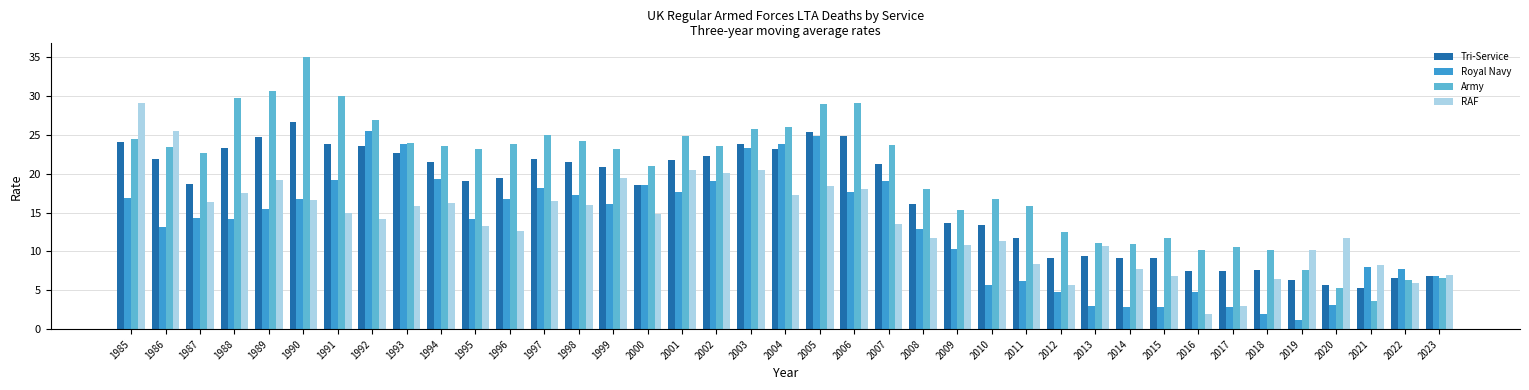

What is the difference between the maximum and second lowest values in the Army series?

29.7